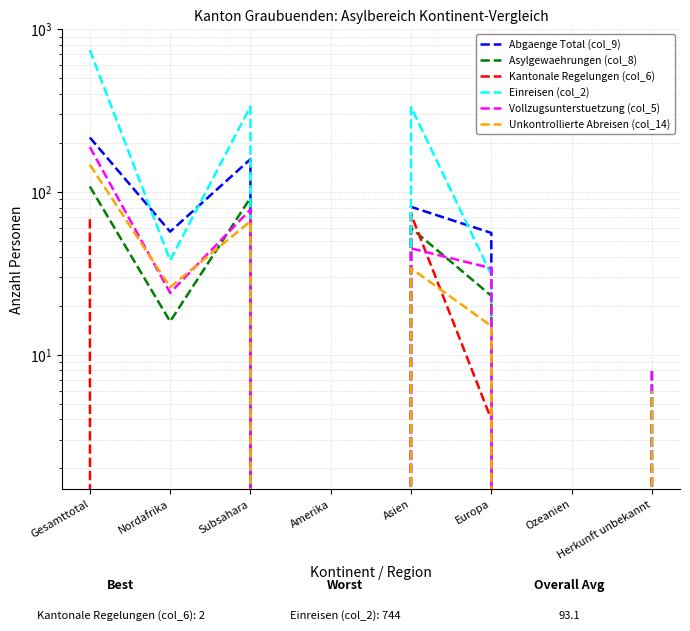

List the labels in order of Unkontrollierte Abreisen (col_14) value, smallest first.

Amerika, Ozeanien, Herkunft unbekannt, Europa, Nordafrika, Asien, Subsahara, Gesamttotal